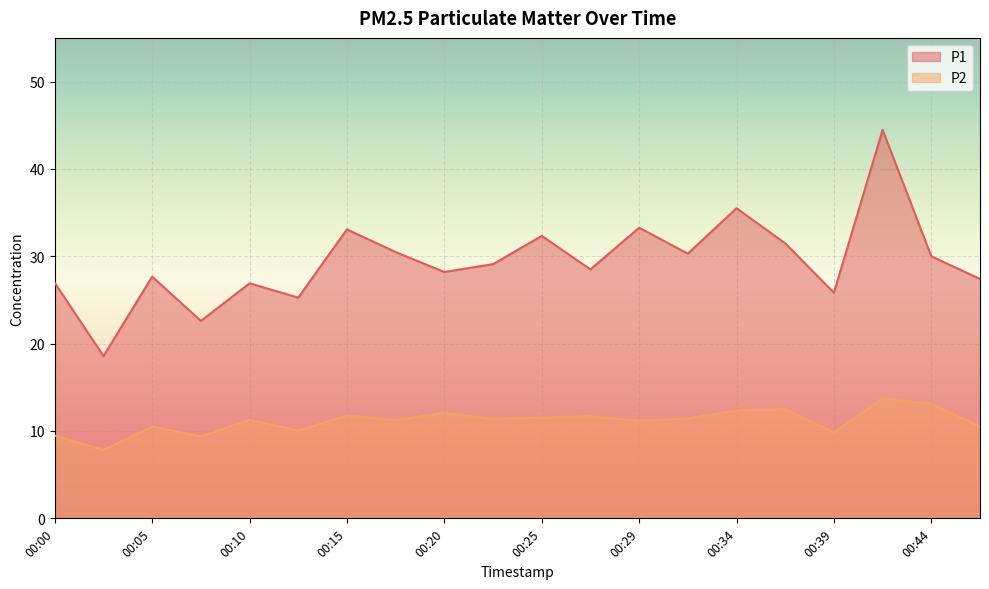

At which label is P2 closest to 10?

00:12